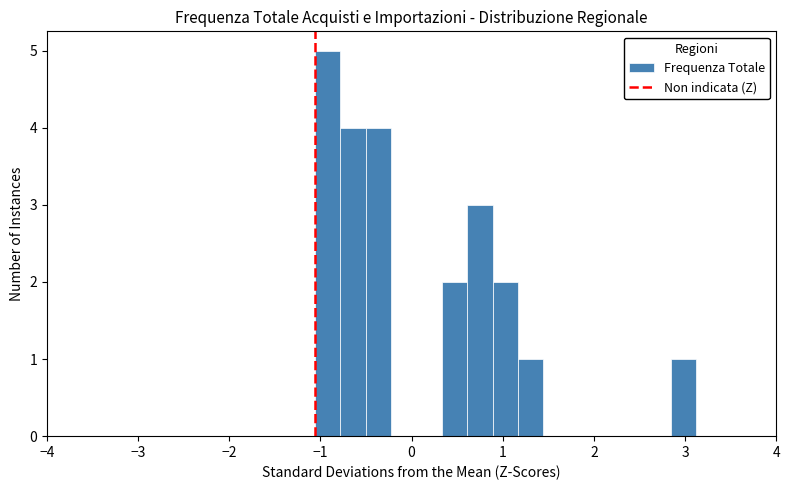

Read against the x-axis, roughly where is the centre of the tallest bar?

-0.9